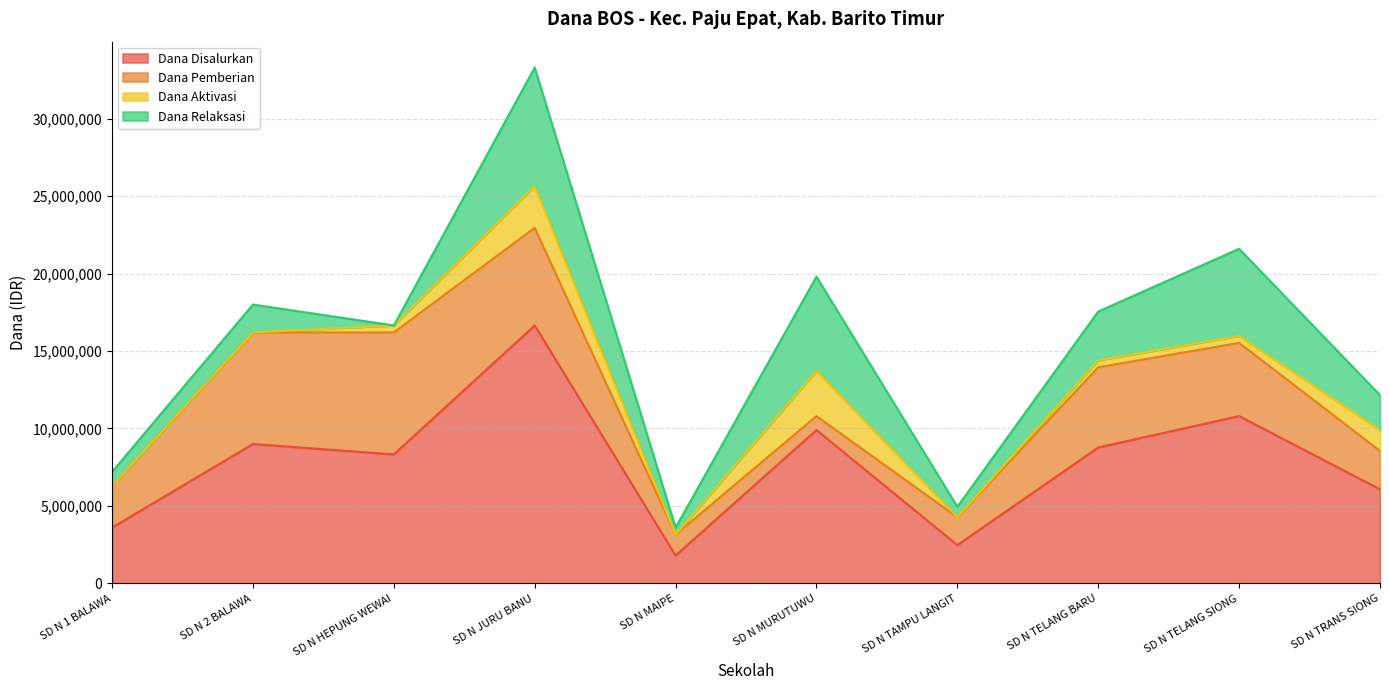

What is the label of the 3rd point from the left?

SD N HEPUNG WEWAI